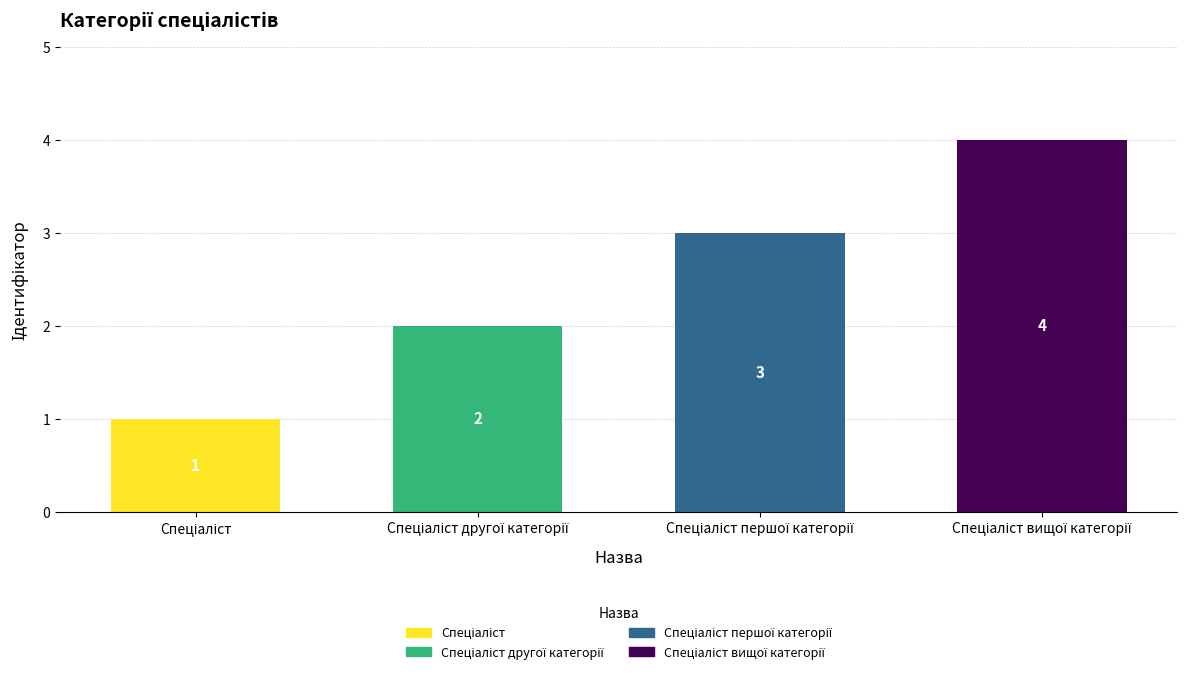

What is the sum of all values?

10